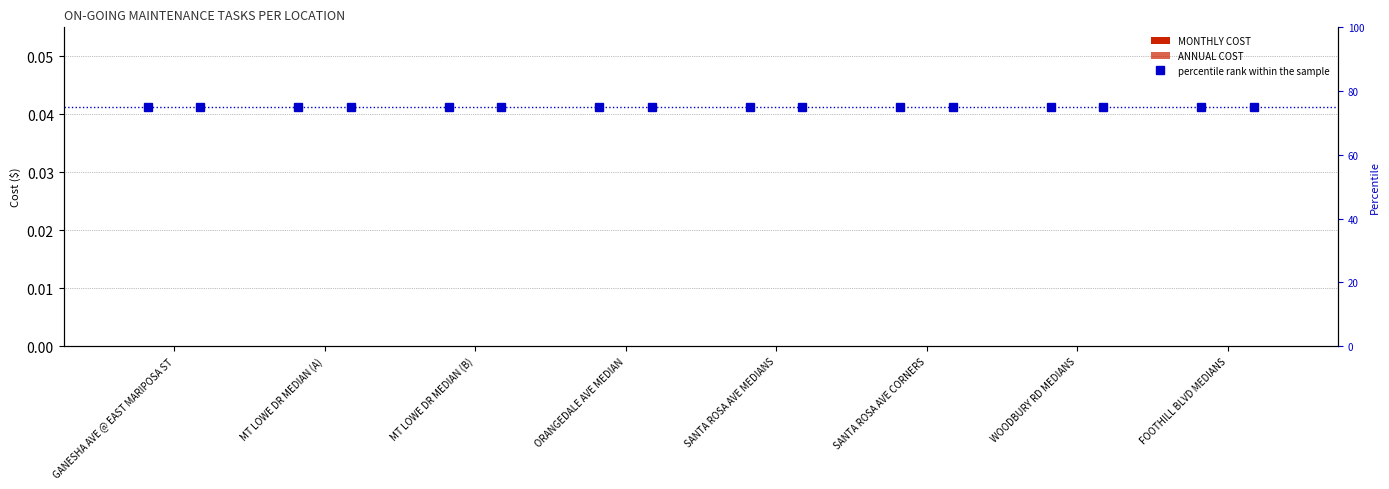

Between SANTA ROSA AVE MEDIANS and FOOTHILL BLVD MEDIANS, which series saw the biggest shift?

MONTHLY COST